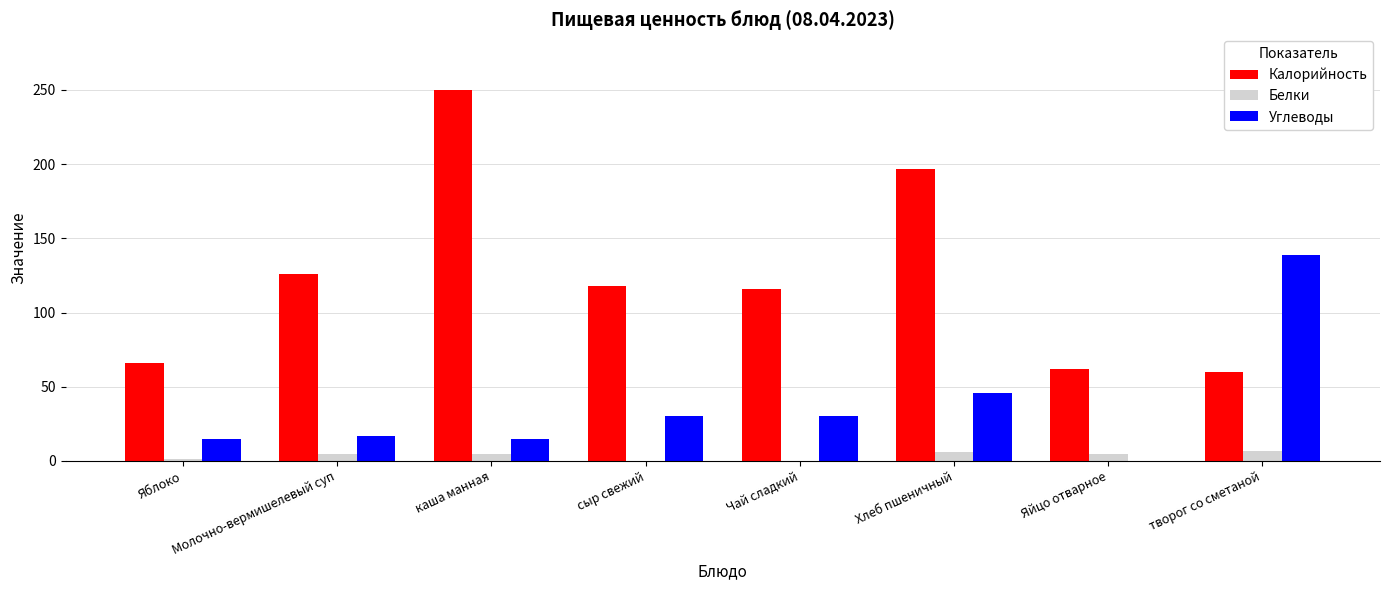

The value of Калорийность at сыр свежий is 79. True or false?

False